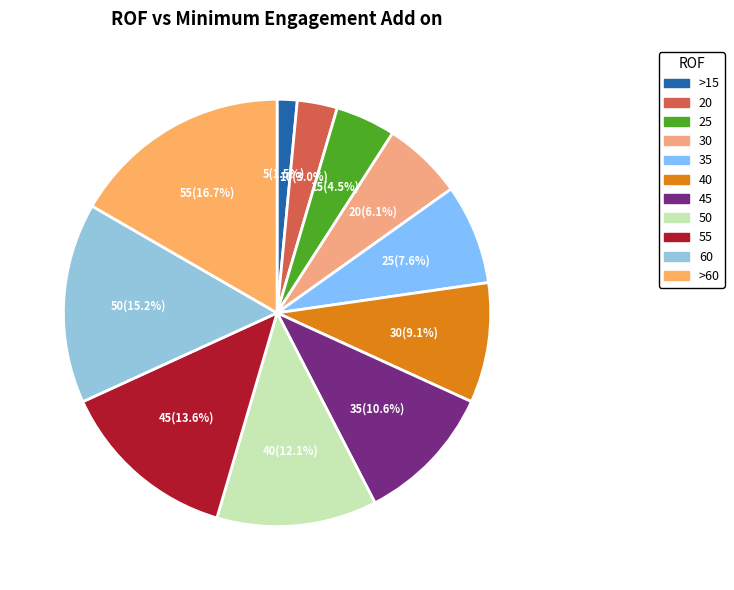

To the nearest percent, what is the difference between the largest and smallest slice percentages?

15%